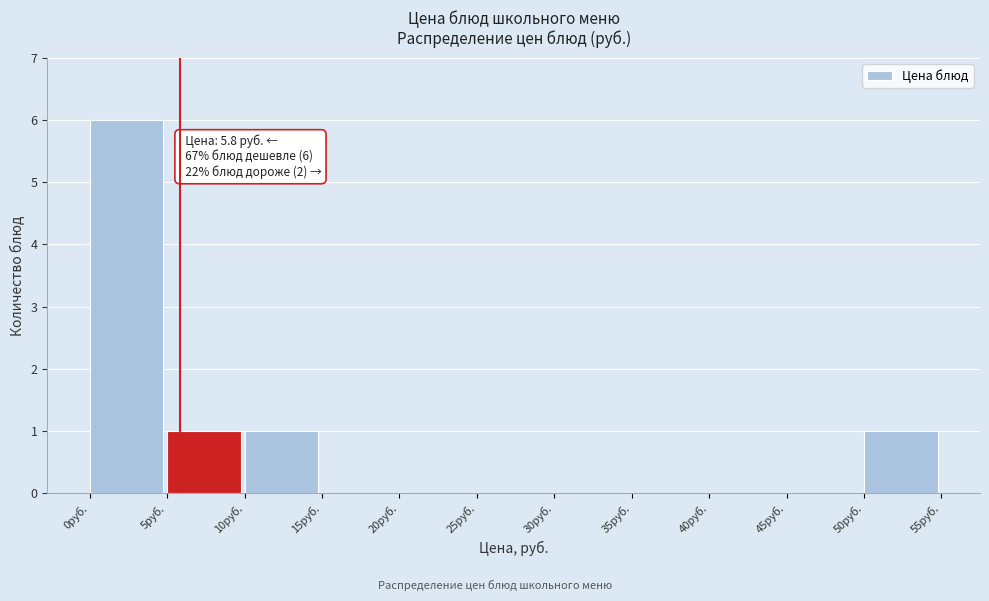

Over which range of the x-axis is the bar tallest?

0 to 5